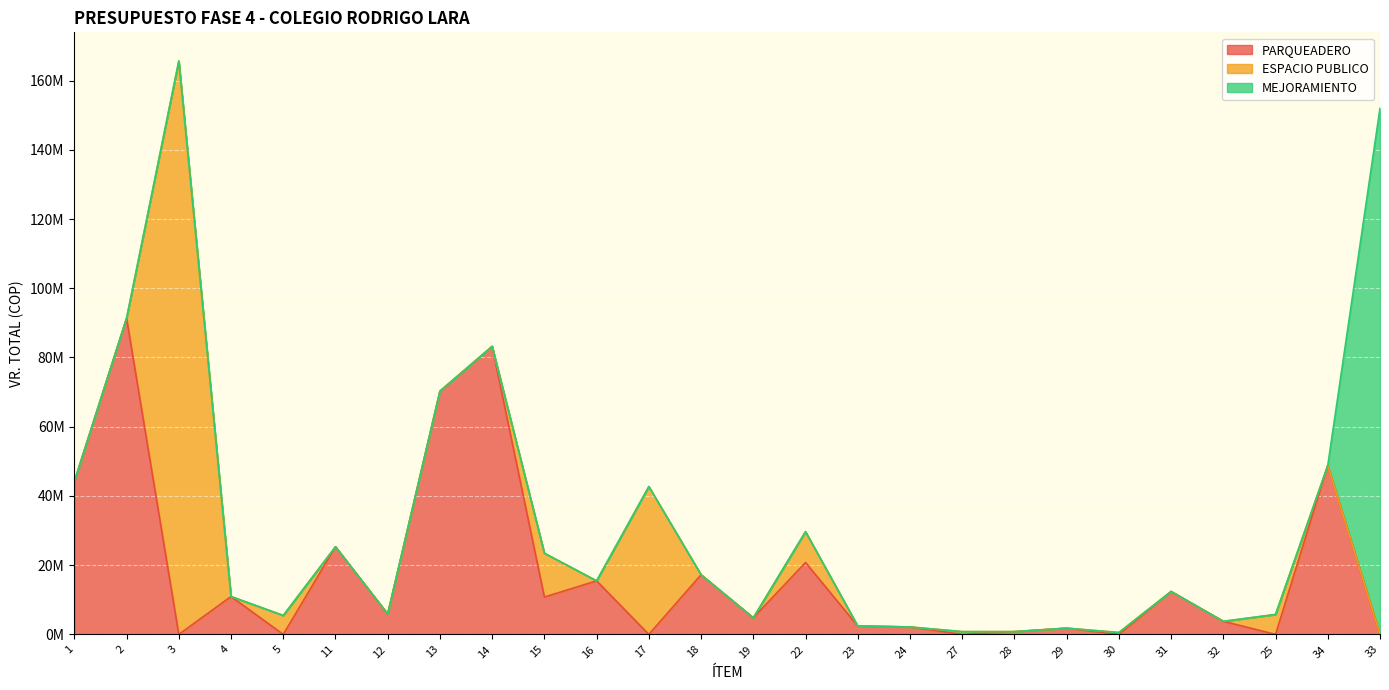

At which label is MEJORAMIENTO closest to 76002813?

1